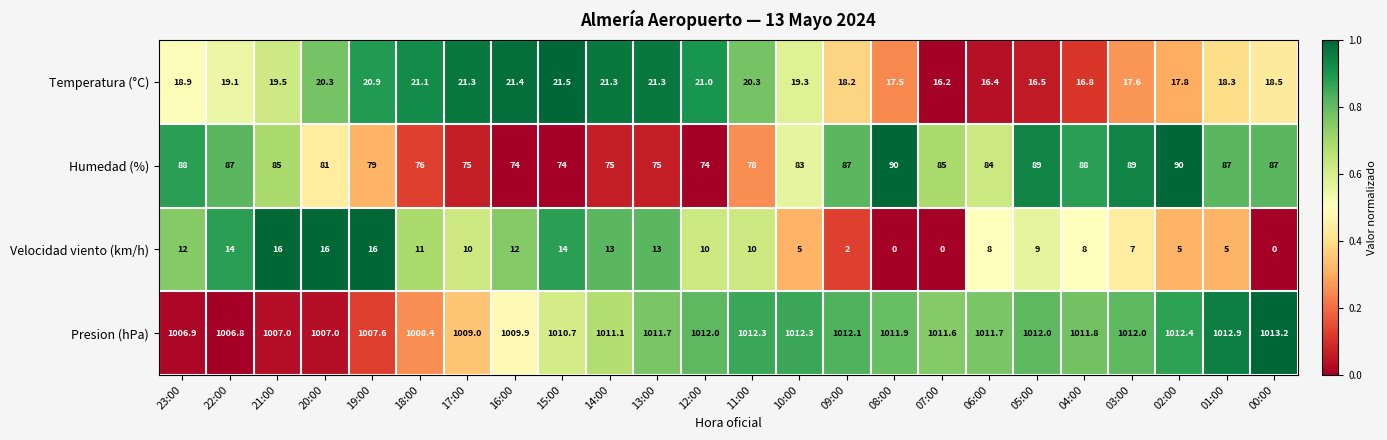

How many data points does each series have?

24